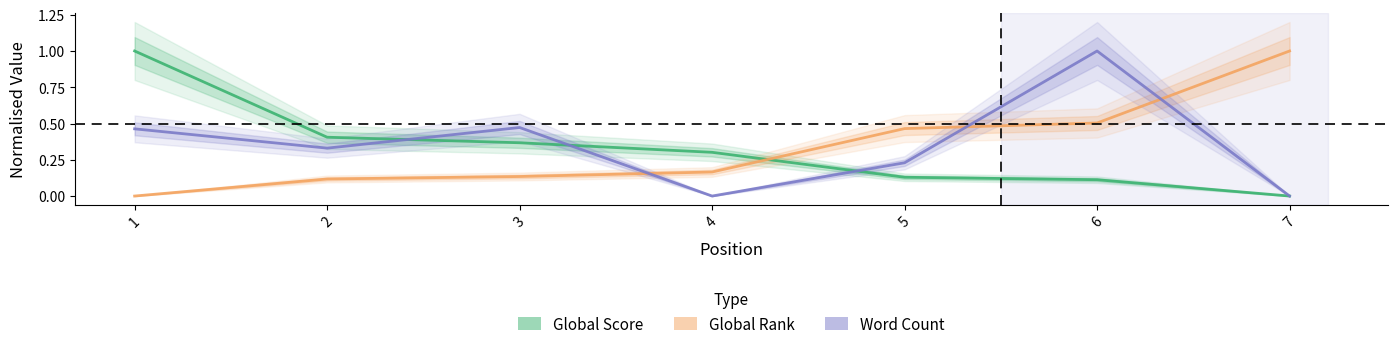

What is the total value across all series at 7?

1.0